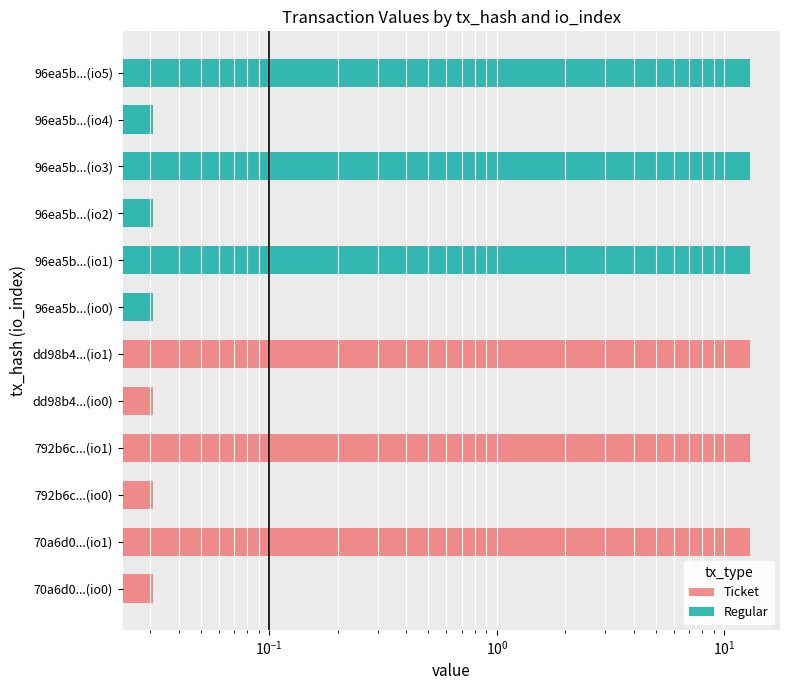

What are all the series names shown in the legend?

Ticket, Regular